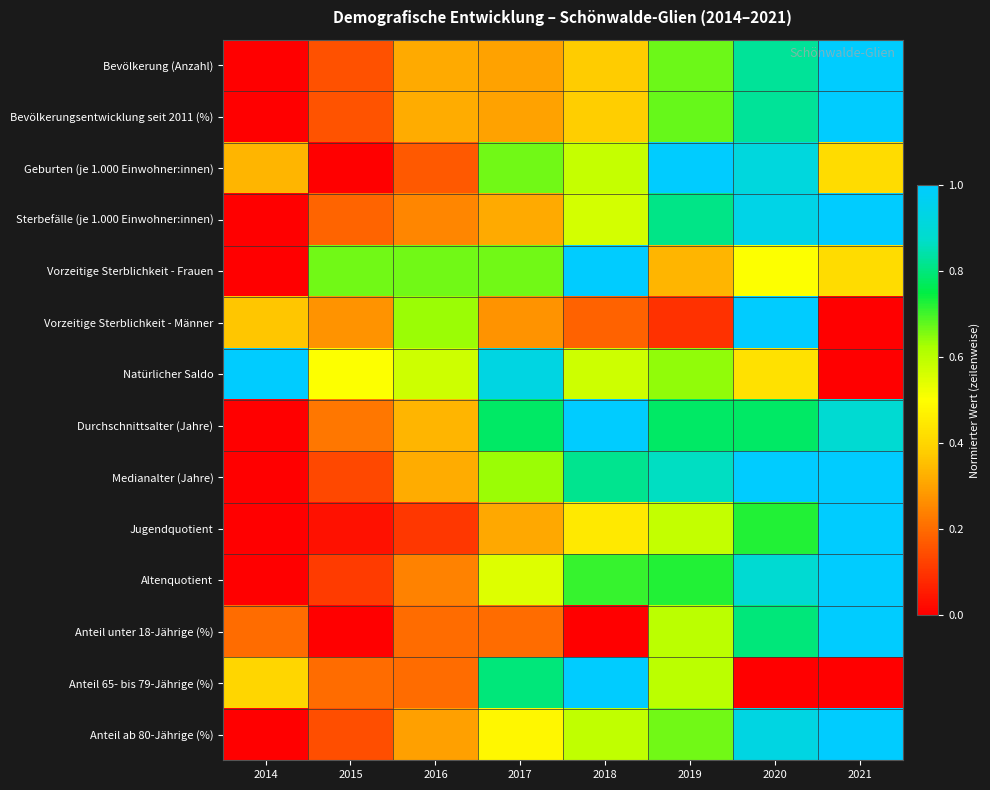

At how many categories does at least one series exceed 0?

8